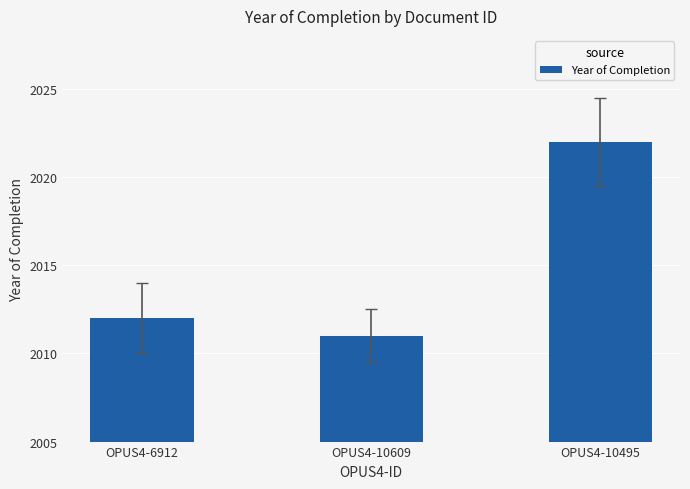

What is the greatest value displayed?

2022